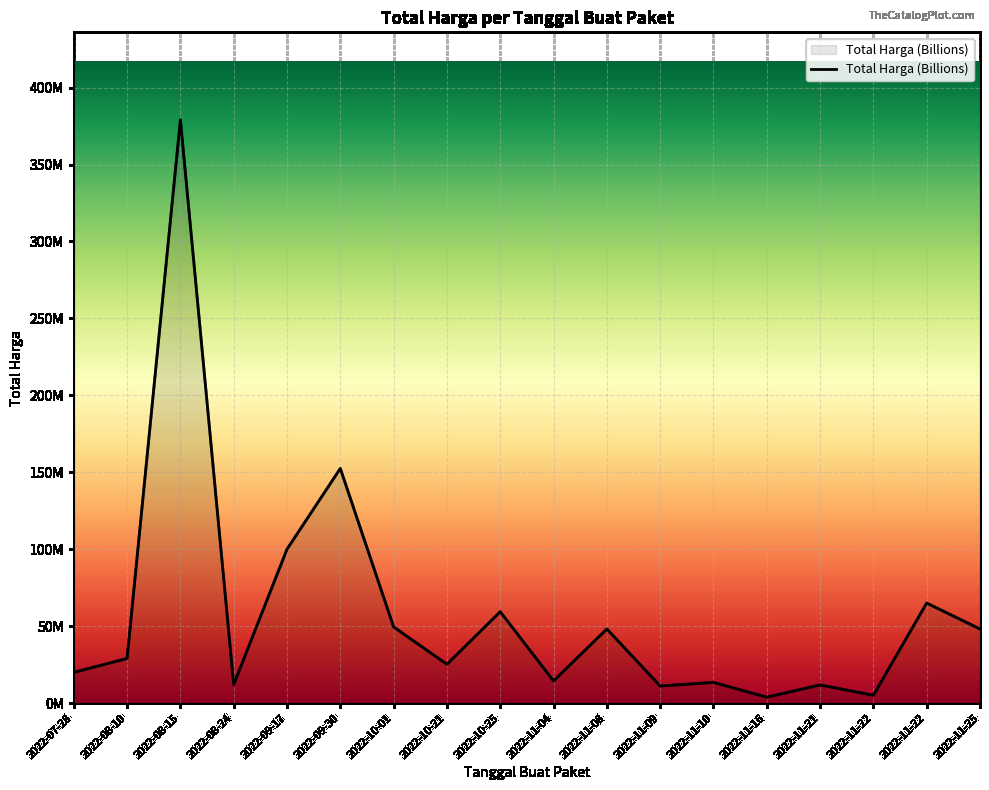

How many points are lower than both their immediate neighbors (excluding endpoints)?

6